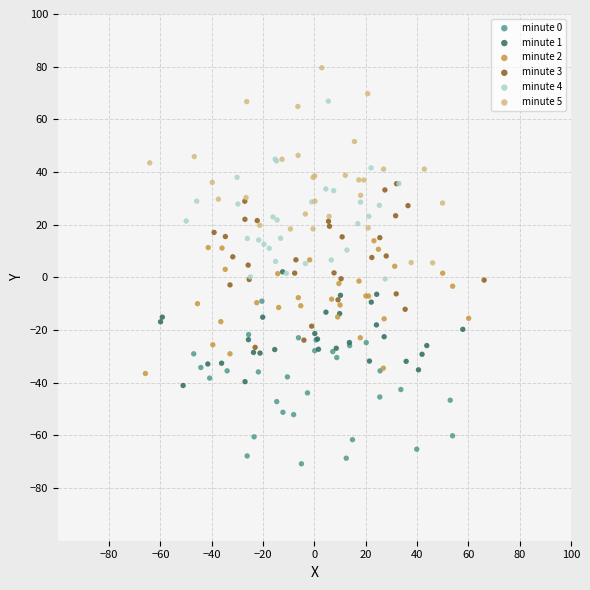

Which series contains the lowest Y value?

minute 0